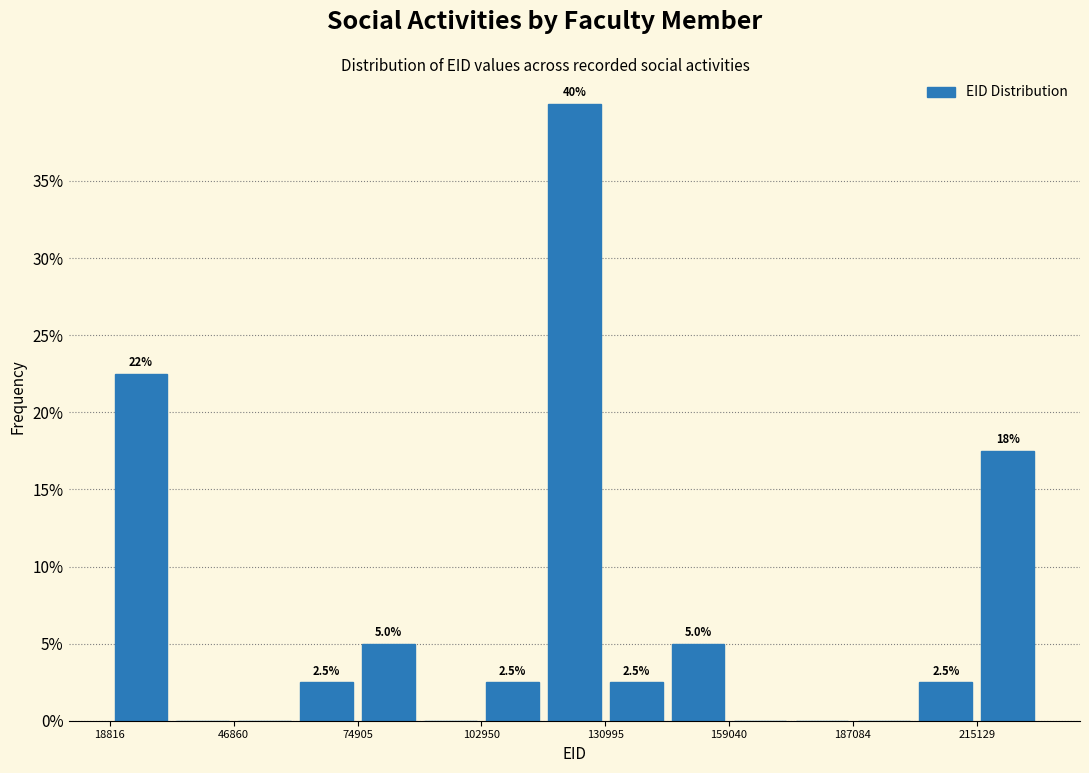

Around what value on the x-axis is the tallest bar? Give the approximate position of its centre, as read against the axis.

125000